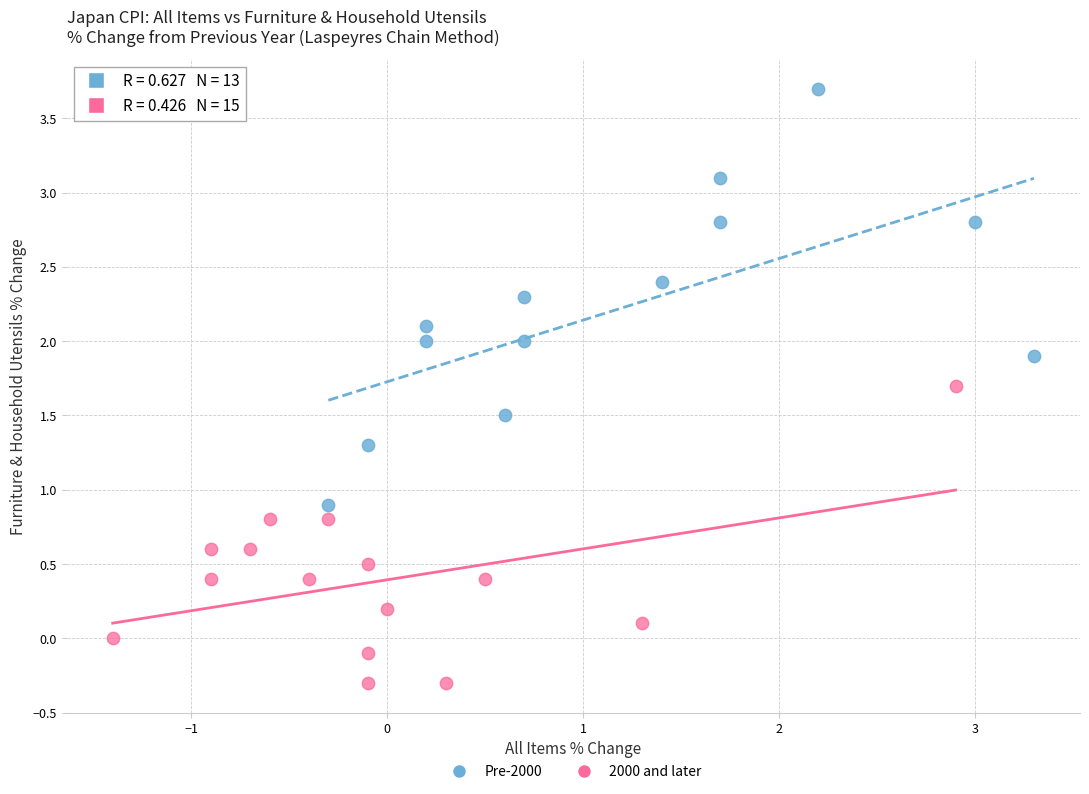

Which series contains the lowest Y value?

2000 and later